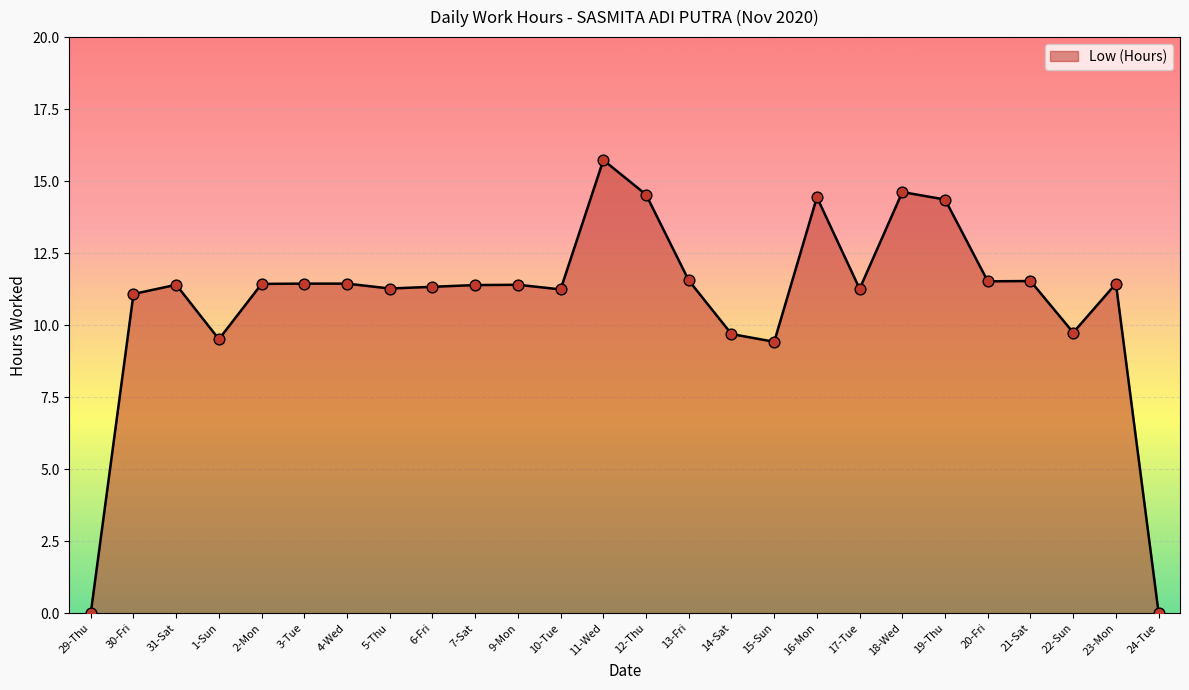

Between 19-Thu and 21-Sat, which is larger?

19-Thu